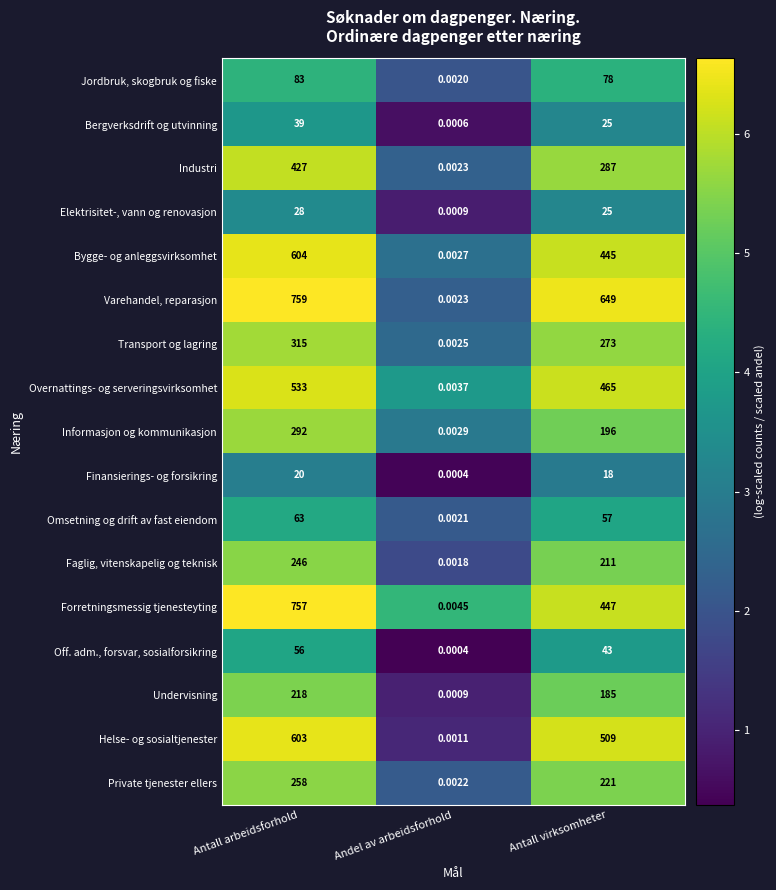

At which label does Off. adm., forsvar, sosialforsikring reach its peak?

Antall arbeidsforhold